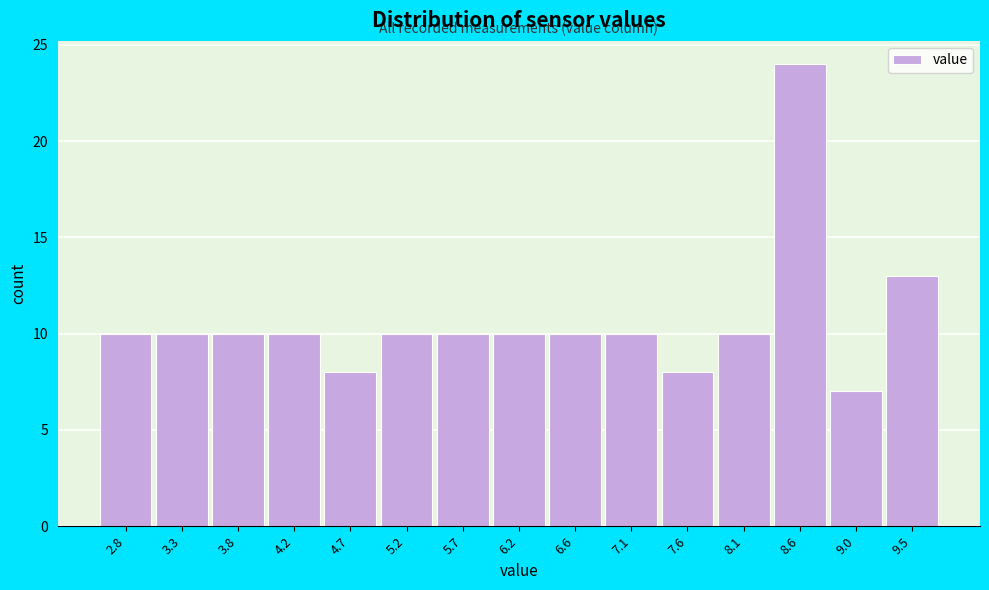

Reading right to left, transcribe all the data shown in this chart.

9.5=13	9.0=7	8.6=24	8.1=10	7.6=8	7.1=10	6.6=10	6.2=10	5.7=10	5.2=10	4.7=8	4.2=10	3.8=10	3.3=10	2.8=10